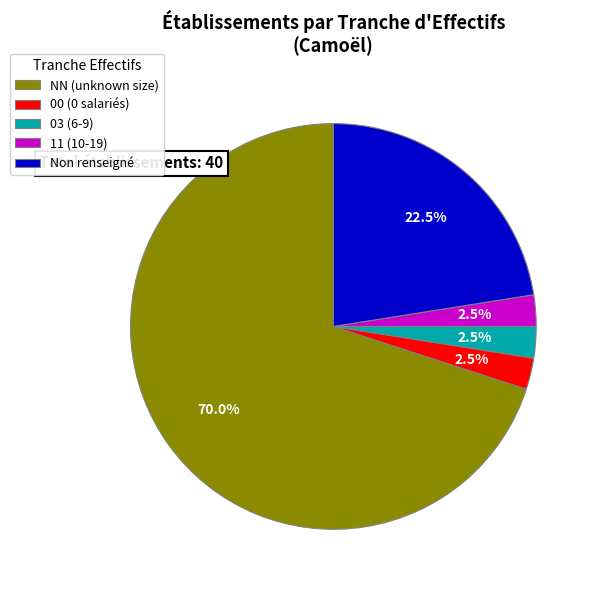

Which slice represents more than half of the pie?

NN (unknown size)